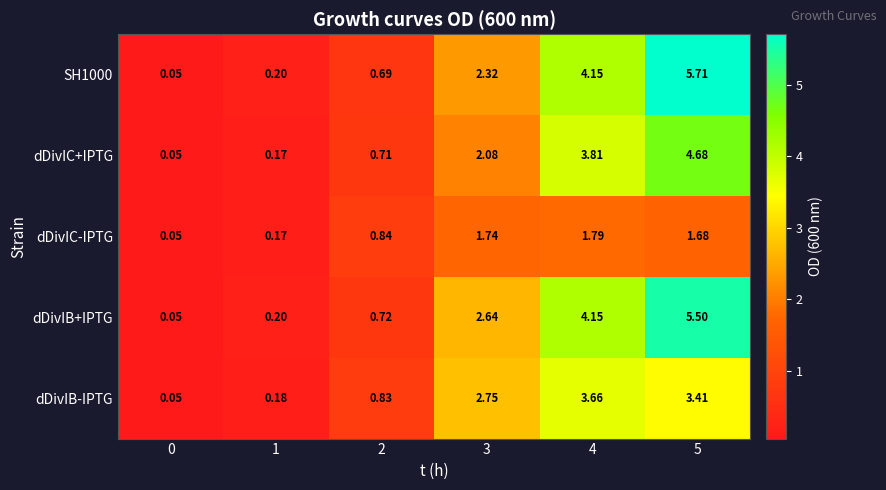

Is the value of dDivIC-IPTG at 4 greater than the value of dDivIC+IPTG at 5?

No